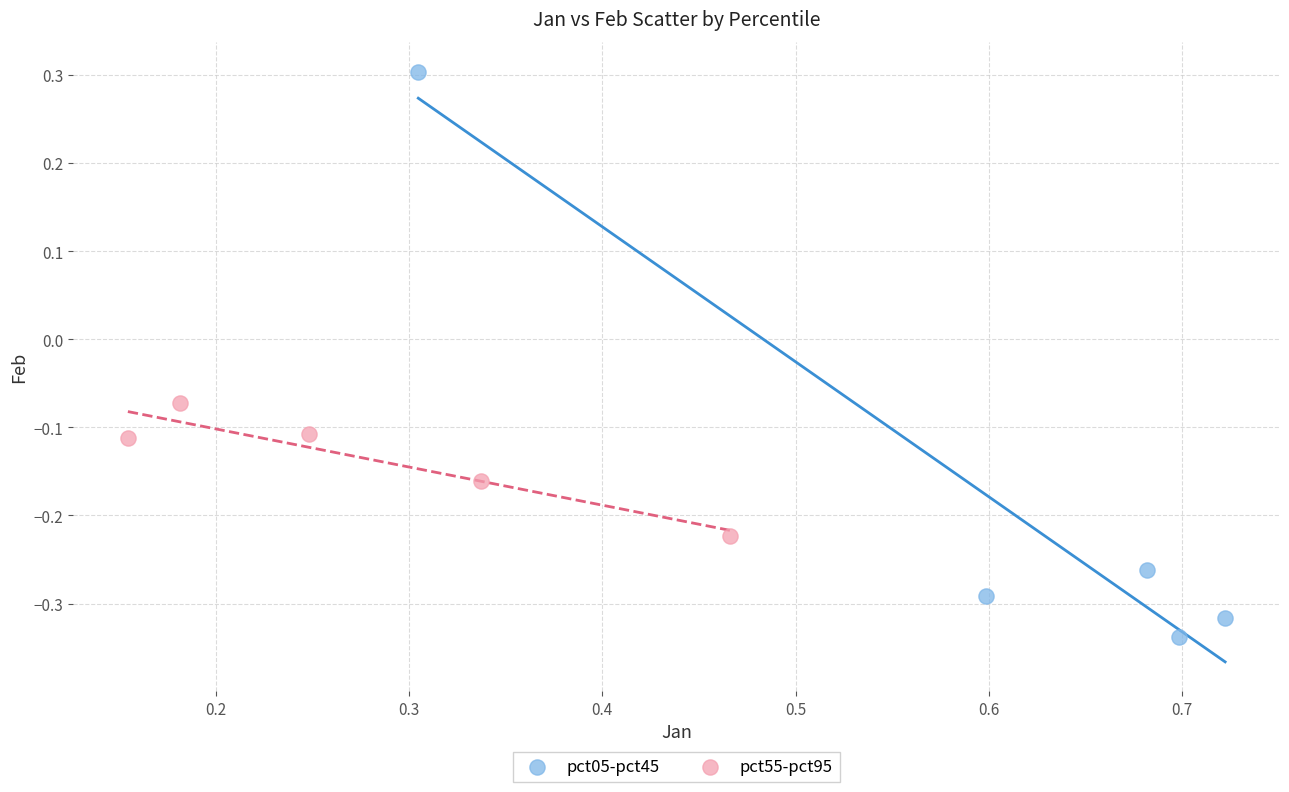

Which series reaches the minimum Y coordinate?

pct05-pct45